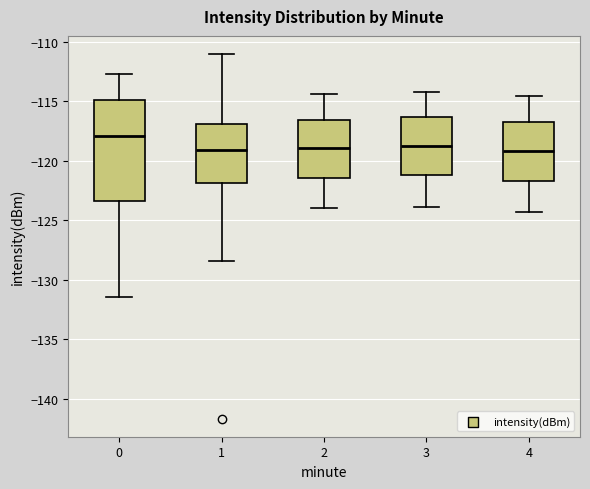

Where does the lower whisker of the box at x = 0 end on the y-axis? The values are not printed on the chart, so give them approximately, as read against the axis.

-131.5